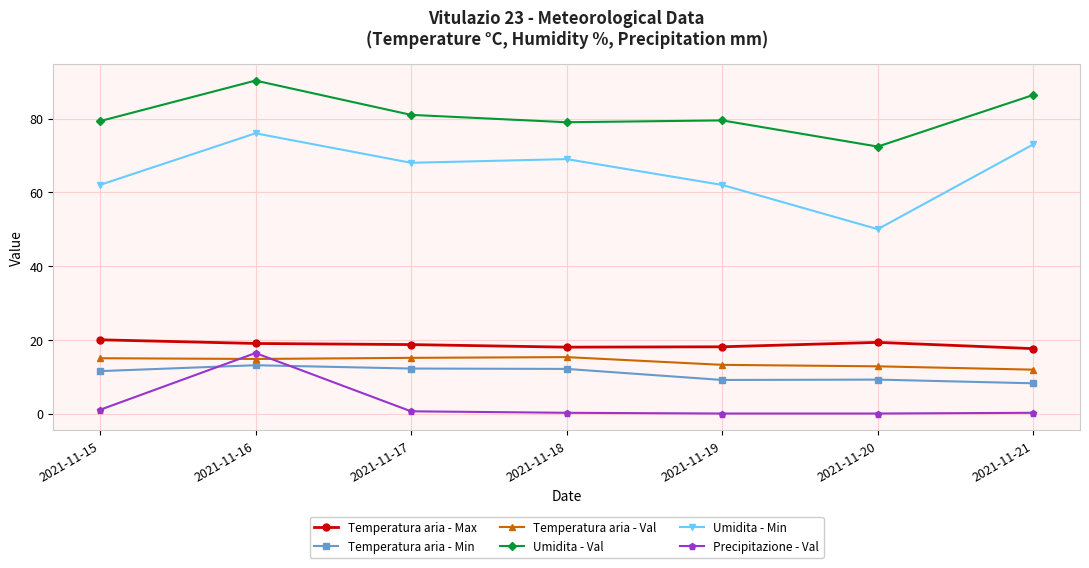

What is the maximum value for Temperatura aria - Val?

15.3